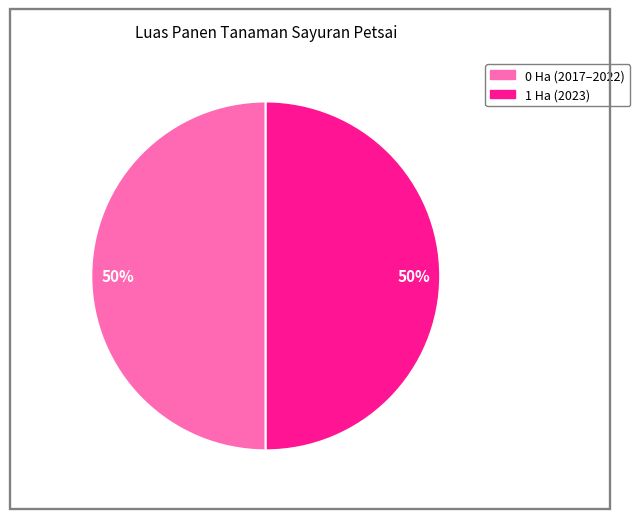

Count the number of slices in the pie.

2